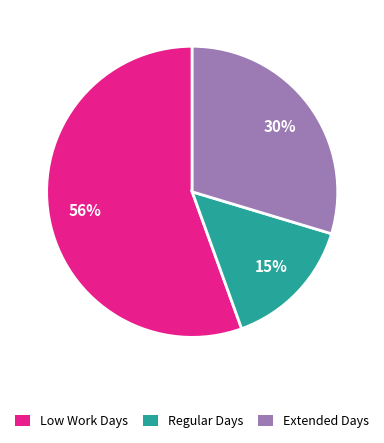

Is there a majority slice in this chart?

Yes